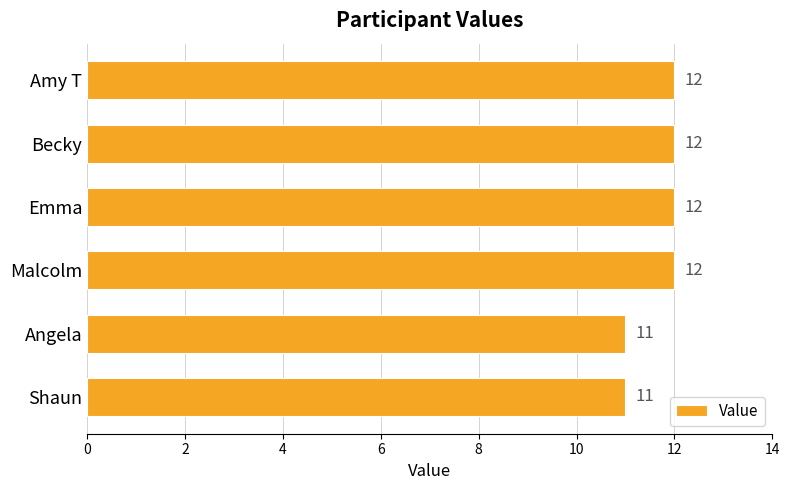

Reading bottom to top, what are all the values shown in this chart?

11	11	12	12	12	12